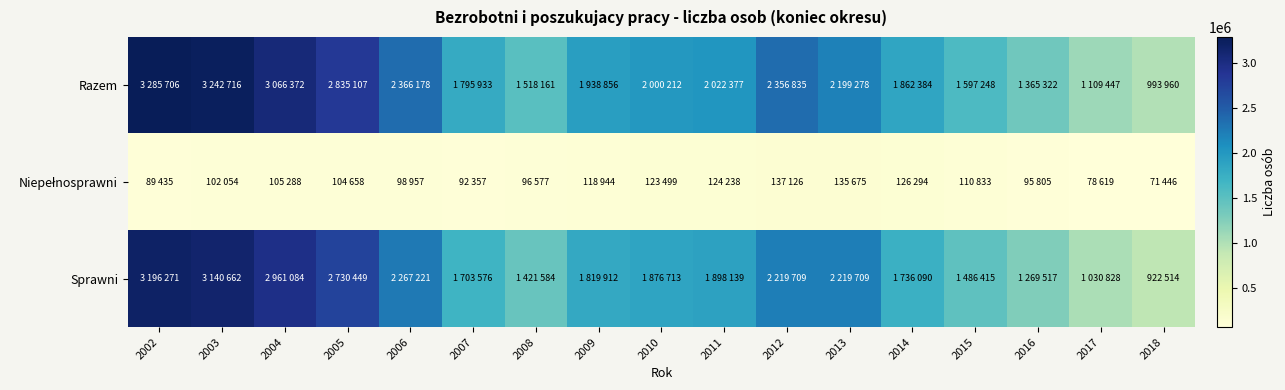

Which series has the largest total across all categories?

Razem